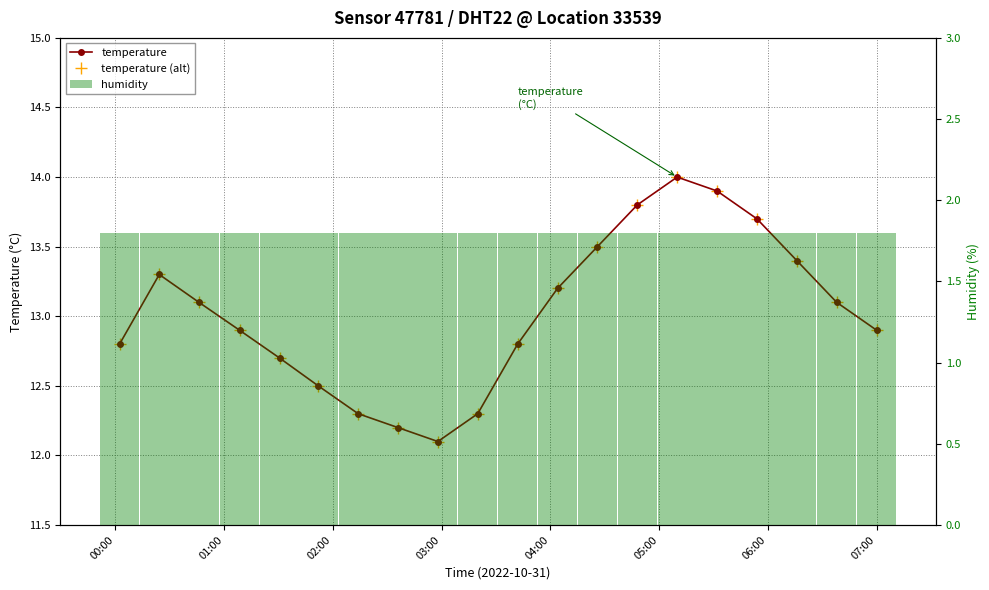

Which series has the largest total across all categories?

temperature